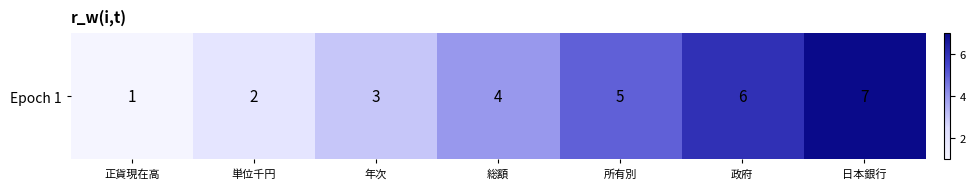

What is the sum of all values?

28